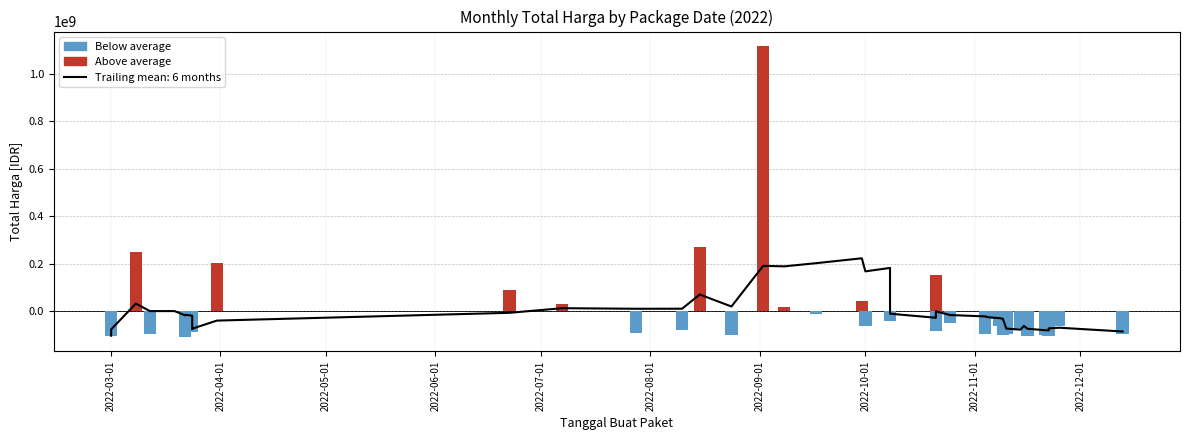

Which label corresponds to the largest value in the chart?

2022-09-02